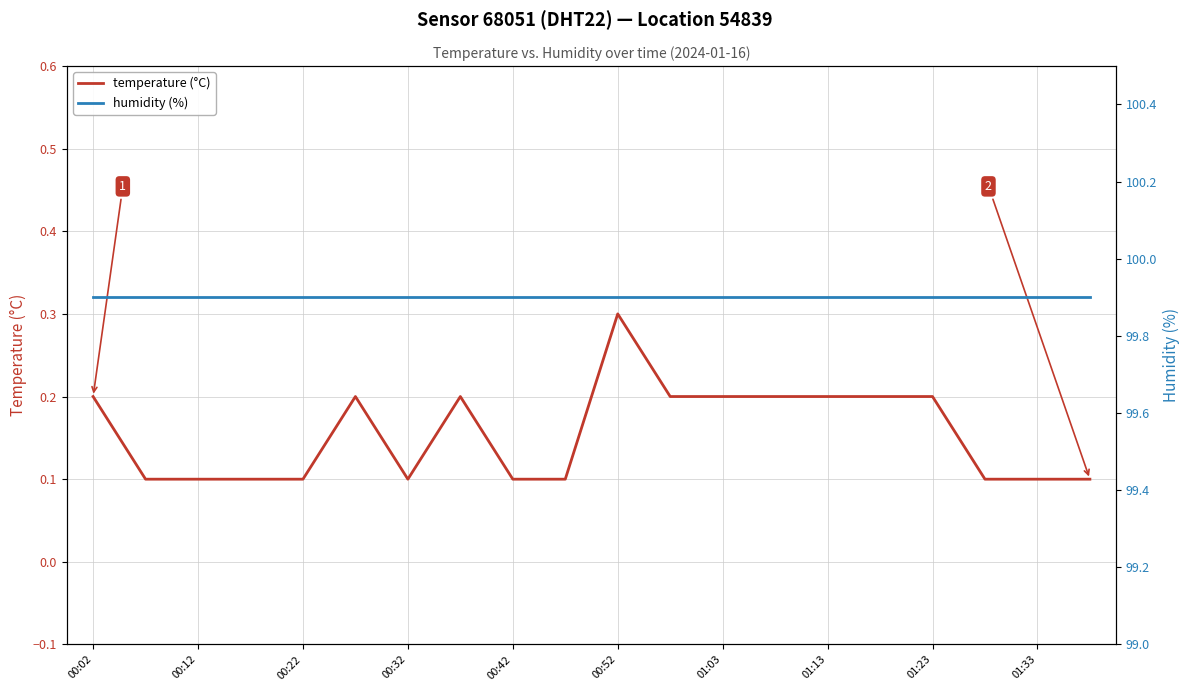

Is it true that temperature (°C) equals 0.1 at 01:23?

False